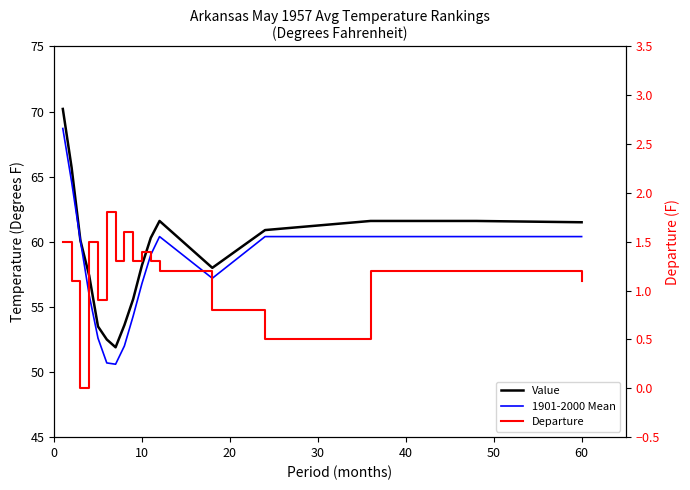

Is the value of Departure at 60 greater than the value of 1901-2000 Mean at 10?

No